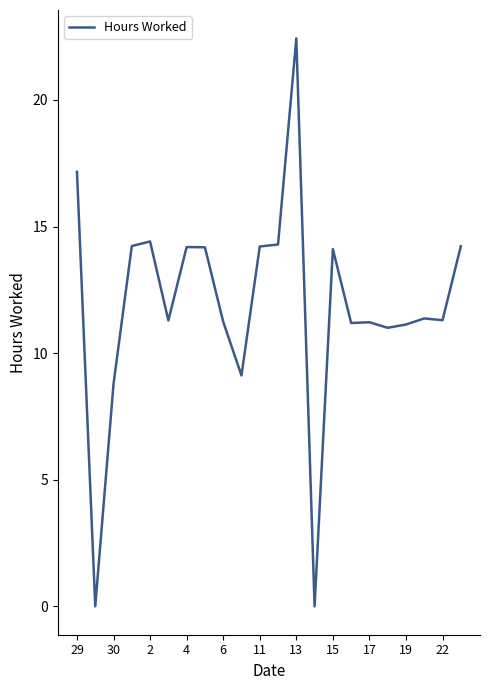

What is the greatest value displayed?

22.4